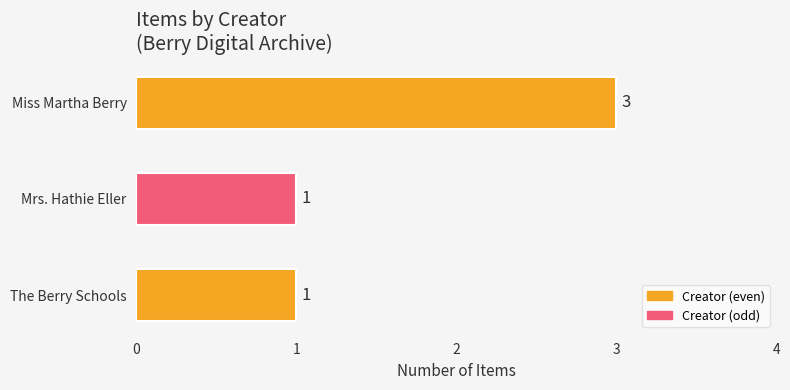

What is the sum of the values at Mrs. Hathie Eller and Miss Martha Berry?

4